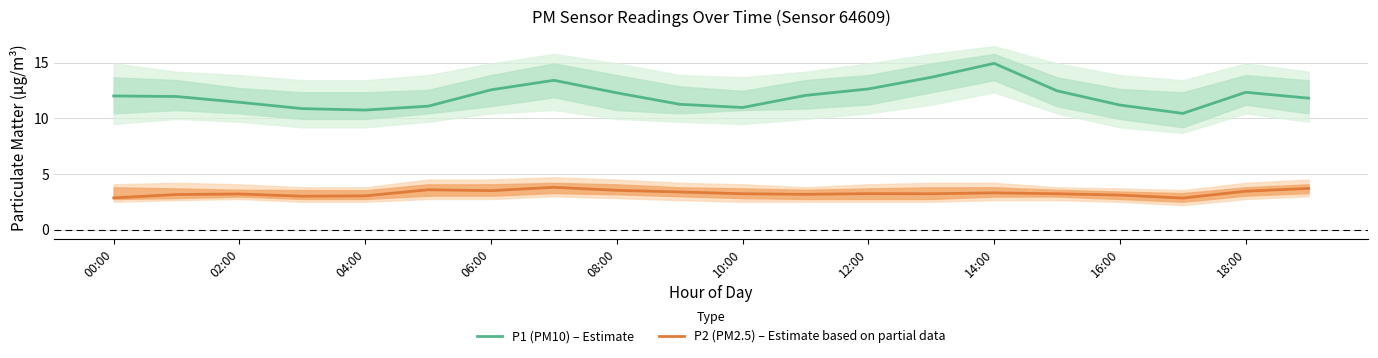

True or false: P1 (PM10) – Estimate and P2 (PM2.5) – Estimate based on partial data cross at least once.

False